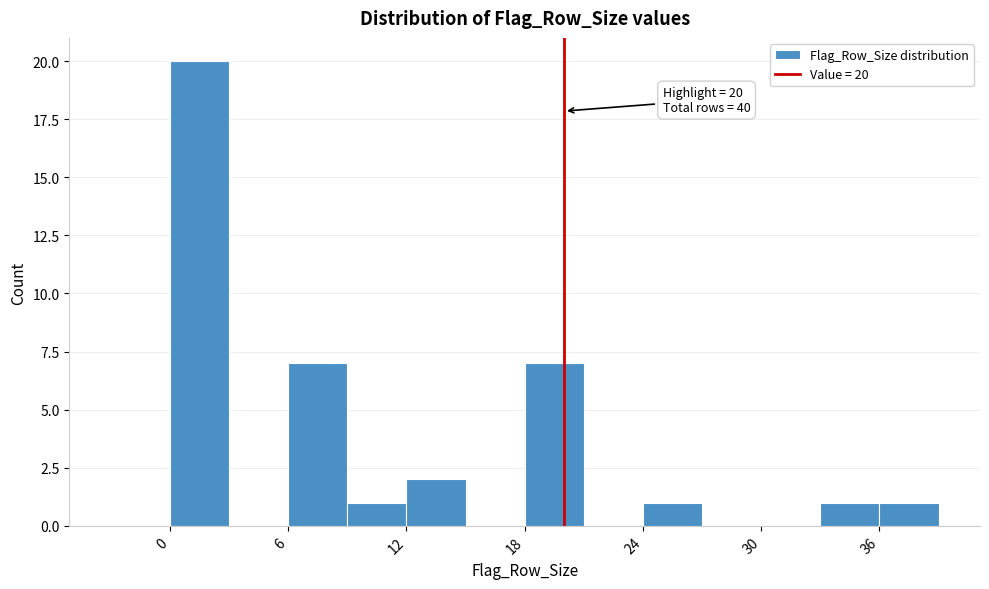

Around what value on the x-axis is the tallest bar? Give the approximate position of its centre, as read against the axis.

2